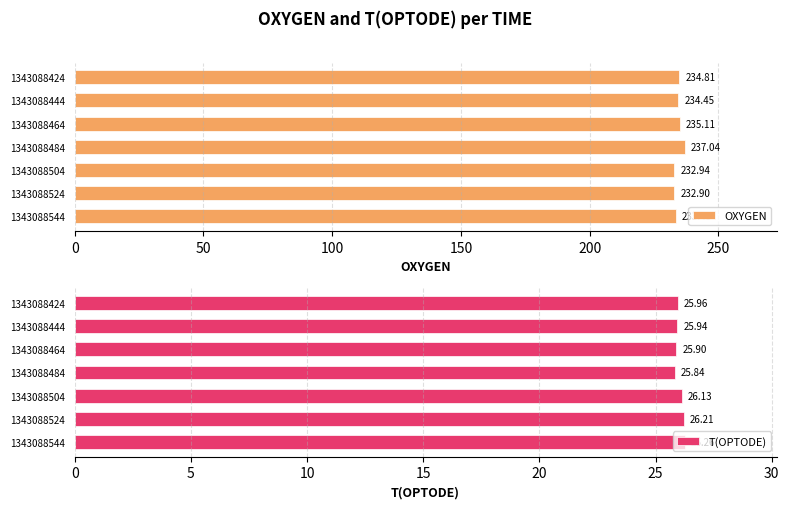

What is the difference between the OXYGEN values at 1343088544 and 1343088524?

0.5